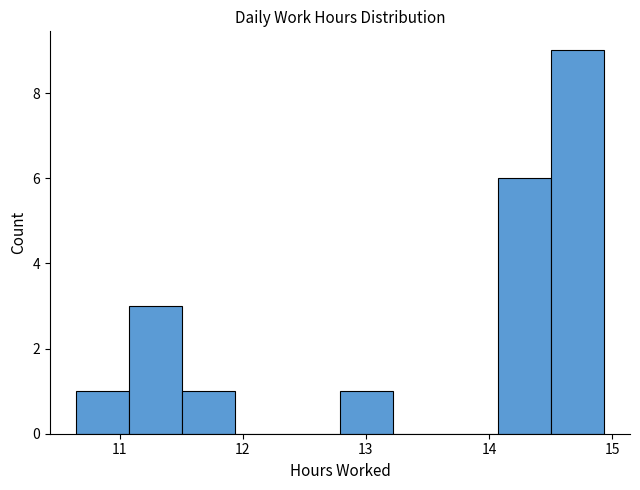

Over which range of the x-axis is the bar tallest?

14.5 to 14.9